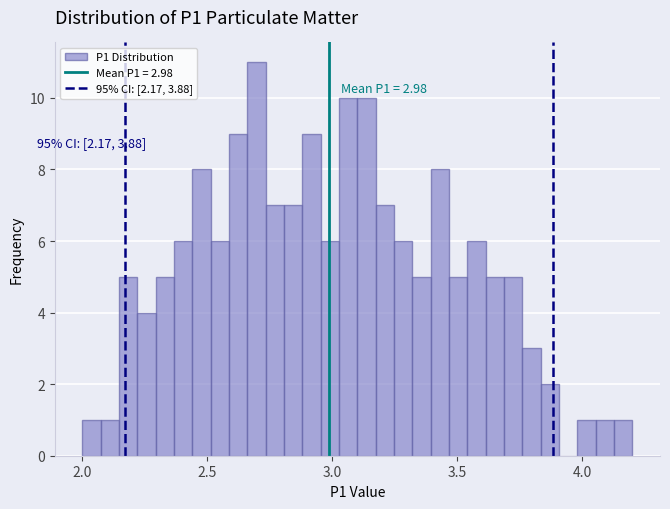

Around what value on the x-axis is the tallest bar? Give the approximate position of its centre, as read against the axis.

2.70